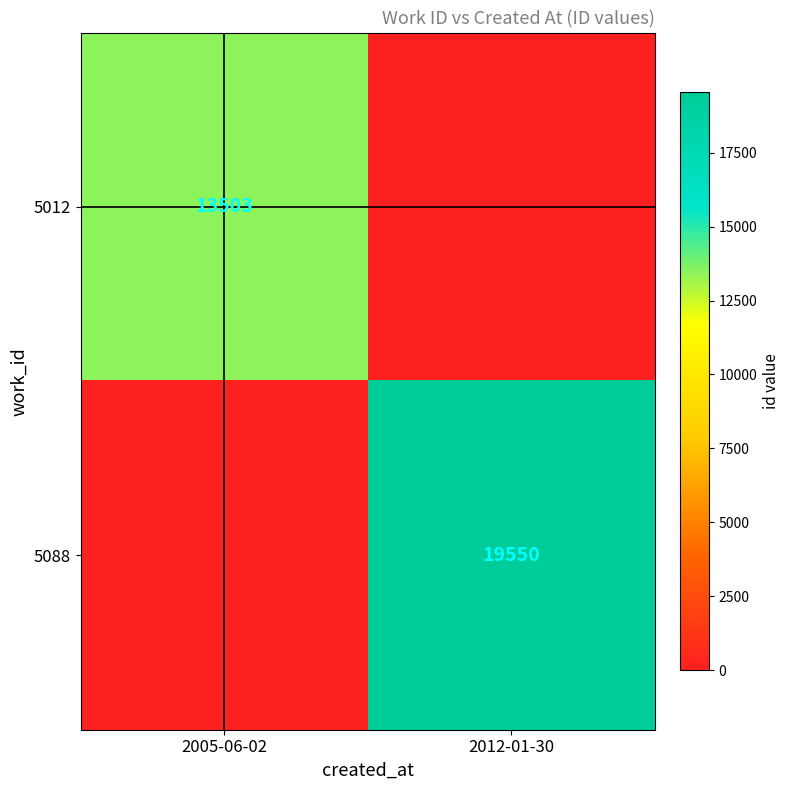

How many distinct data groups are displayed?

2